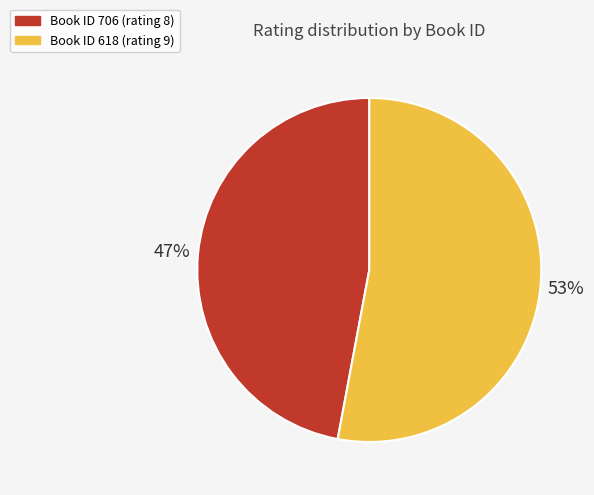

Does any single category account for the majority?

Yes